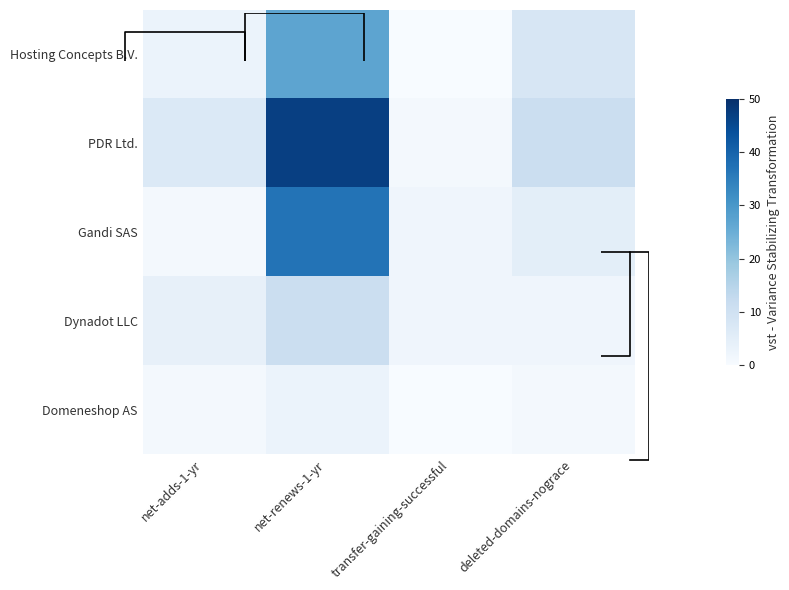

What is the approximate value of Gandi SAS at transfer-gaining-successful?

2